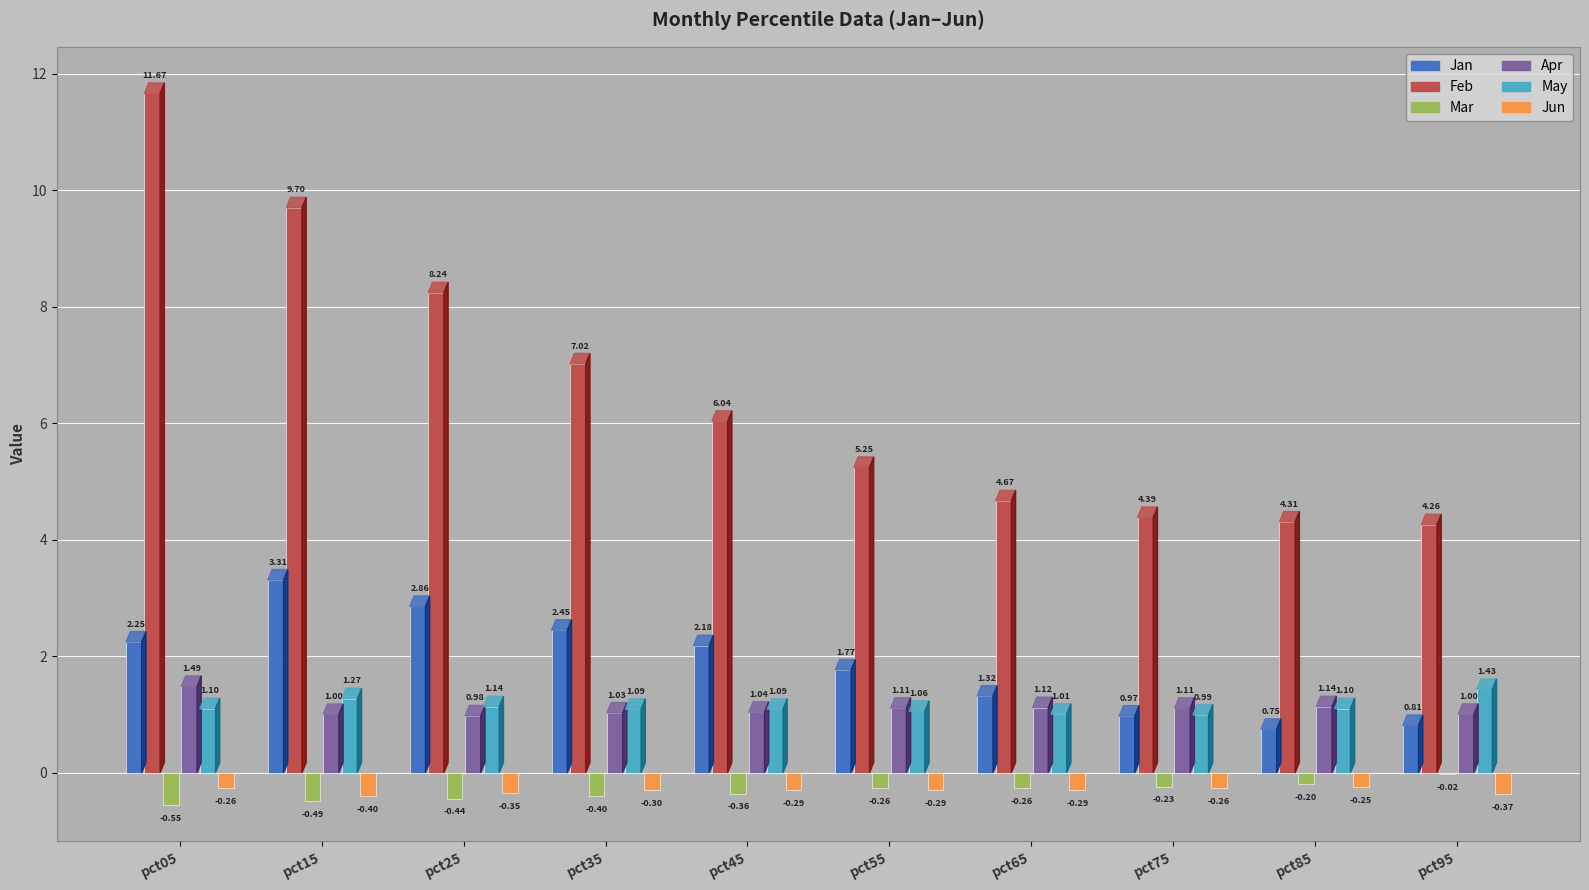

How many data points in Feb are above 6?

5